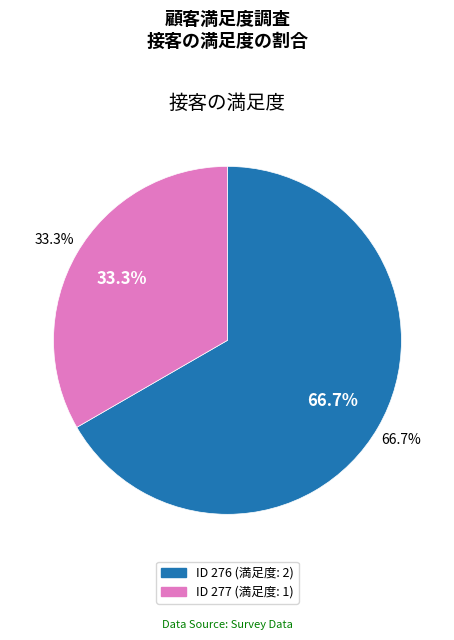

Which category has the biggest portion of the pie?

276